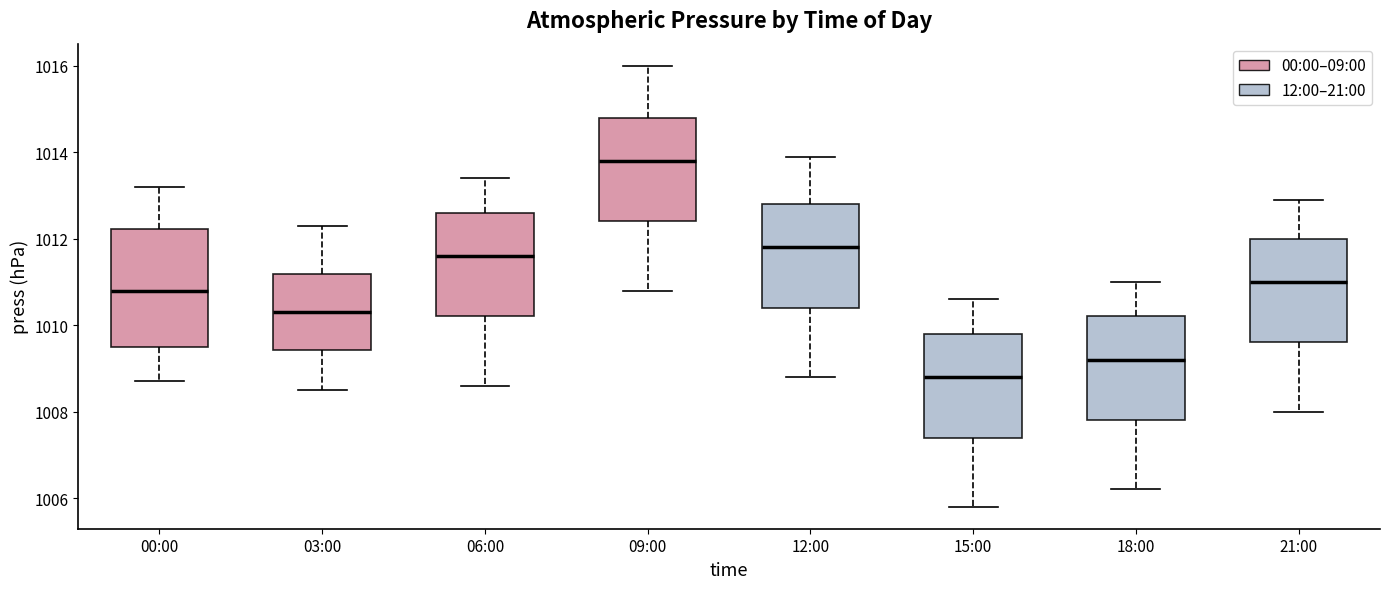

Reading left to right, read every box against the y-axis: the position of its median line, the range the box covers, and the ends of its whiskers. The values are not printed on the chart, so give them approximately, as read against the axis.

00:00: median 1010.8, box 1009.6 to 1012.2, whiskers 1008.8 to 1013.2
03:00: median 1010.4, box 1009.4 to 1011.2, whiskers 1008.6 to 1012.4
06:00: median 1011.6, box 1010.2 to 1012.6, whiskers 1008.6 to 1013.4
09:00: median 1013.8, box 1012.4 to 1014.8, whiskers 1010.8 to 1016.0
12:00: median 1011.8, box 1010.4 to 1012.8, whiskers 1008.8 to 1014.0
15:00: median 1008.8, box 1007.4 to 1009.8, whiskers 1005.8 to 1010.6
18:00: median 1009.2, box 1007.8 to 1010.2, whiskers 1006.2 to 1011.0
21:00: median 1011.0, box 1009.6 to 1012.0, whiskers 1008.0 to 1013.0